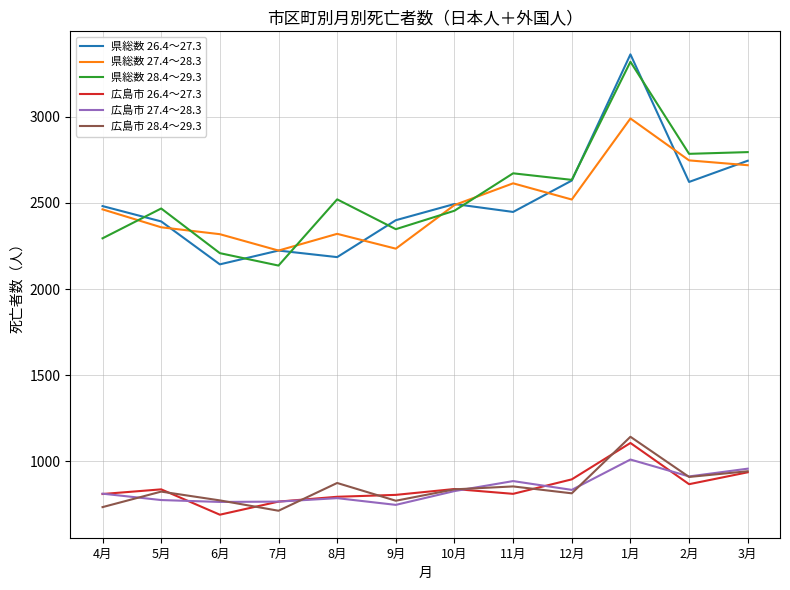

What is the difference between the highest and lowest values at 12月?

1818